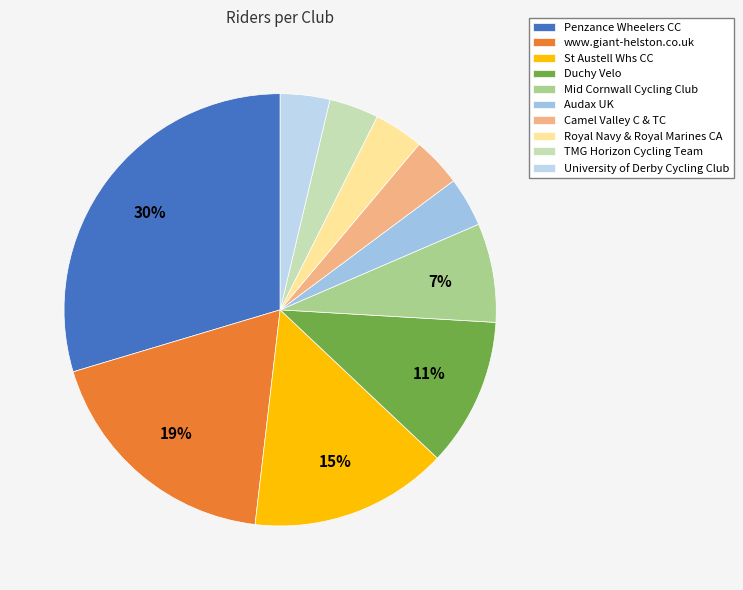

The St Austell Whs CC slice represents 20% of the pie. True or false?

False